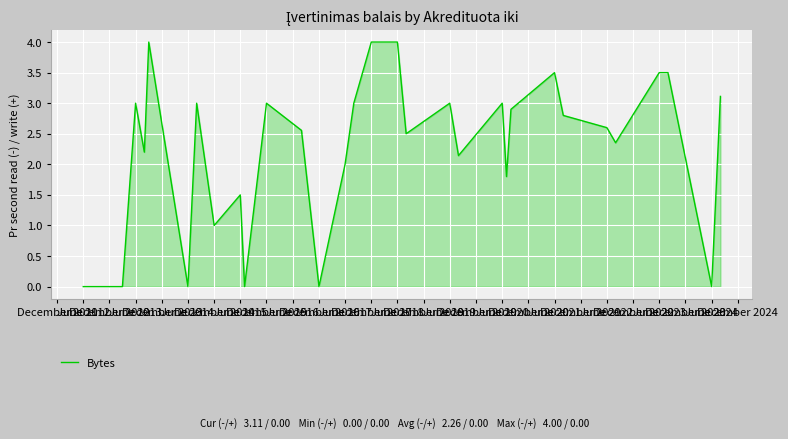

What is the greatest value displayed?

4.0